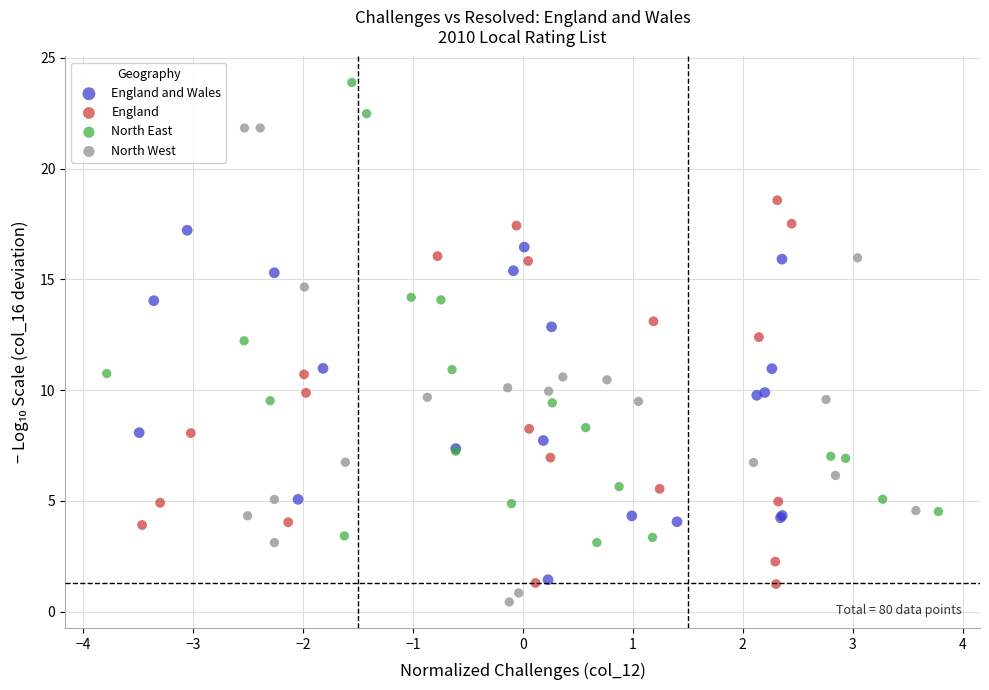

Which series contains the highest Y value?

North East